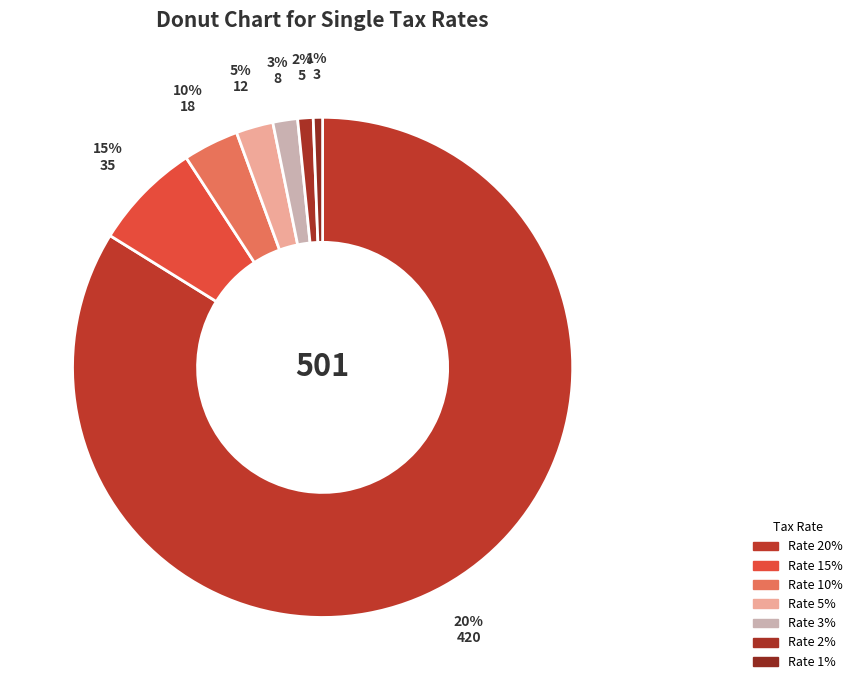

What percentage is the 5 slice, to the nearest percent?

2%